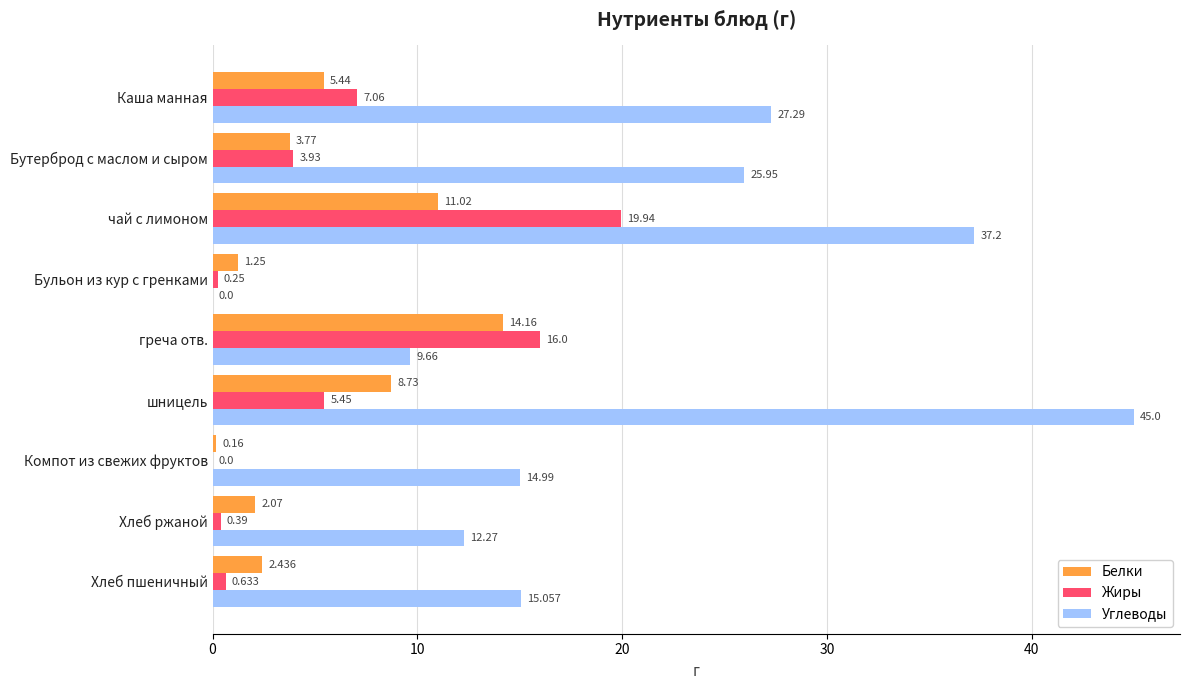

At which category does the chart reach its peak across all series?

шницель